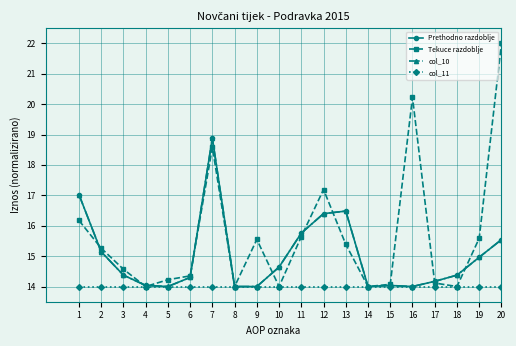

Is the value of Tekuce razdoblje at 9 greater than the value of col_10 at 4?

Yes